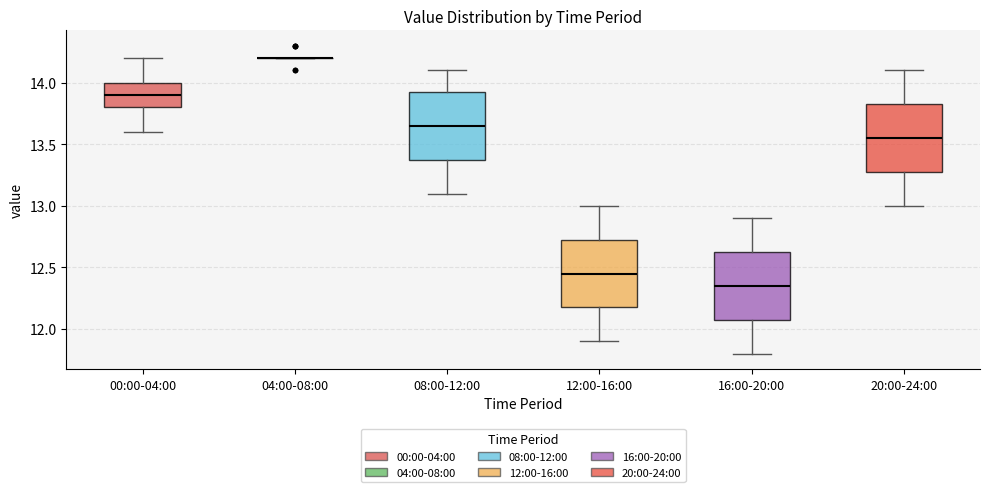

Reading left to right, read every box against the y-axis: the position of its median line, the range the box covers, and the ends of its whiskers. The values are not printed on the chart, so give them approximately, as read against the axis.

00:00-04:00: median 13.90, box 13.80 to 14.00, whiskers 13.60 to 14.20
04:00-08:00: box collapsed to a line at 14.20, whiskers 14.20 to 14.20
08:00-12:00: median 13.65, box 13.40 to 13.95, whiskers 13.10 to 14.10
12:00-16:00: median 12.45, box 12.20 to 12.75, whiskers 11.90 to 13.00
16:00-20:00: median 12.35, box 12.10 to 12.65, whiskers 11.80 to 12.90
20:00-24:00: median 13.55, box 13.30 to 13.85, whiskers 13.00 to 14.10